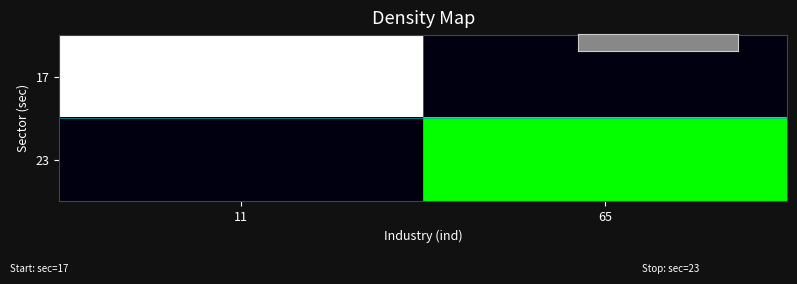

Count the number of categories in the chart.

2